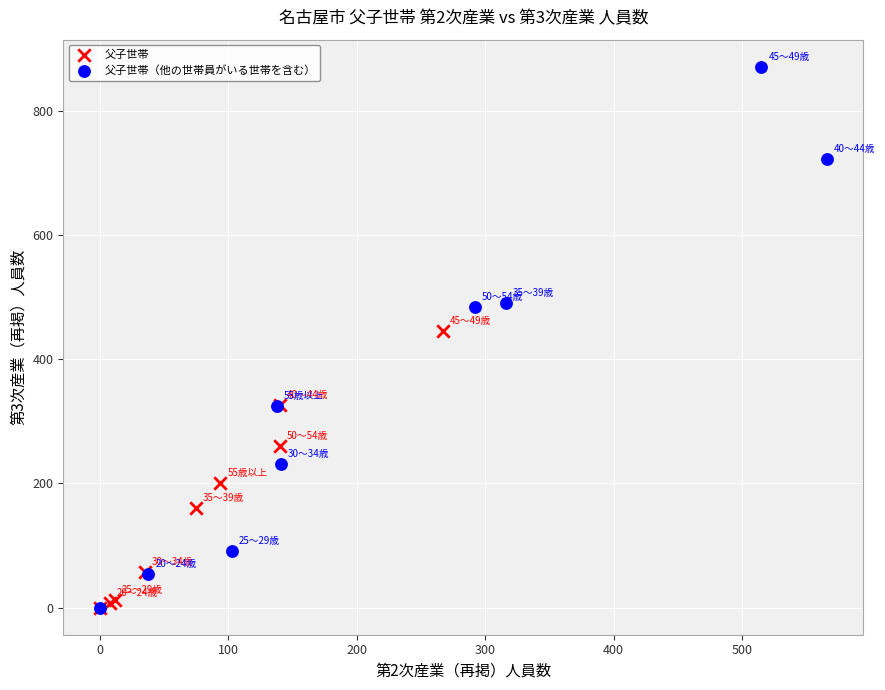

Which series contains the highest Y value?

父子世帯（他の世帯員がいる世帯を含む）